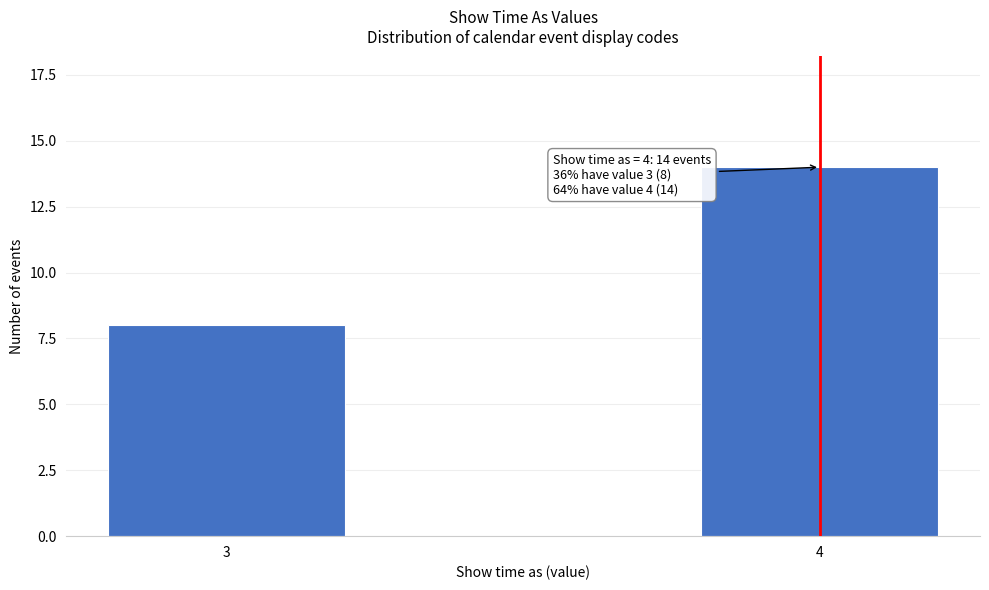

Reading left to right, list all the values displayed in this chart.

8	14